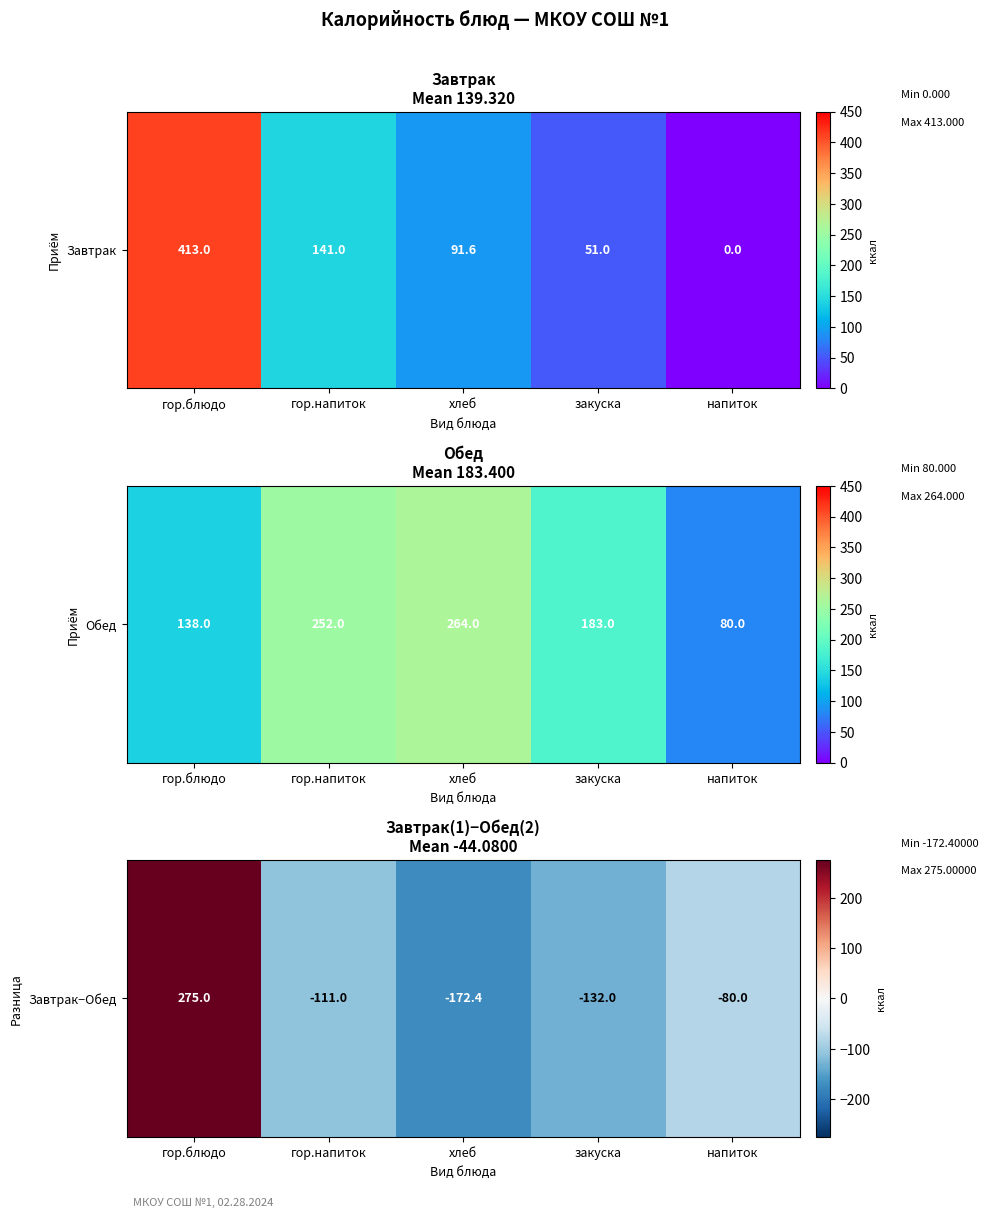

List the labels in order of value, smallest first.

хлеб, закуска, гор.напиток, напиток, гор.блюдо